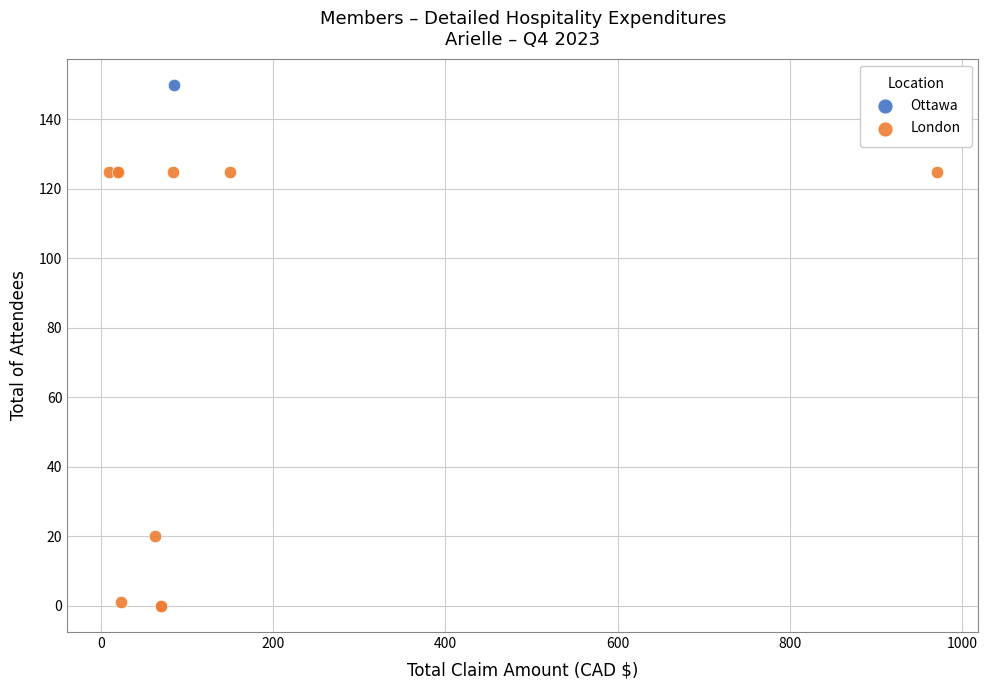

What are all the series names shown in the legend?

Ottawa, London